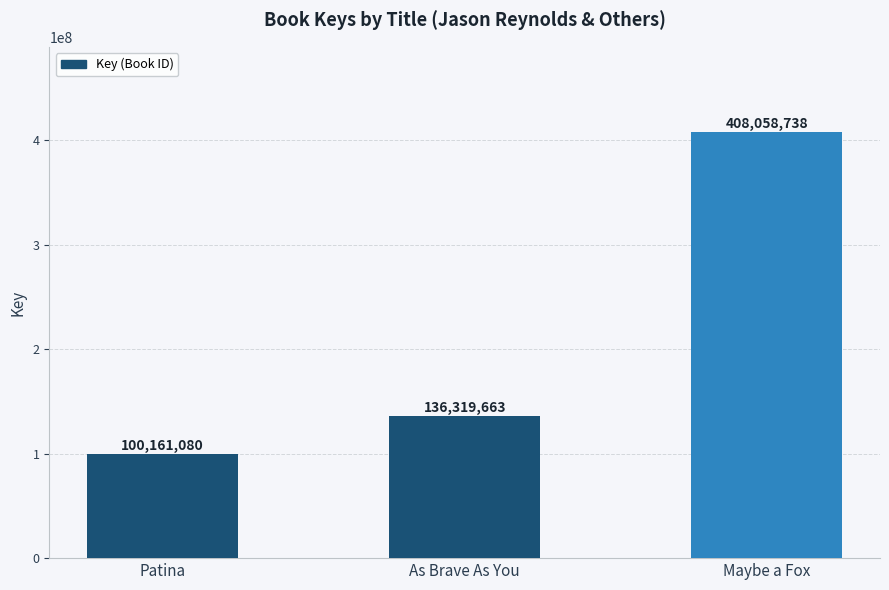

What is the label of the 3rd bar from the right?

Patina